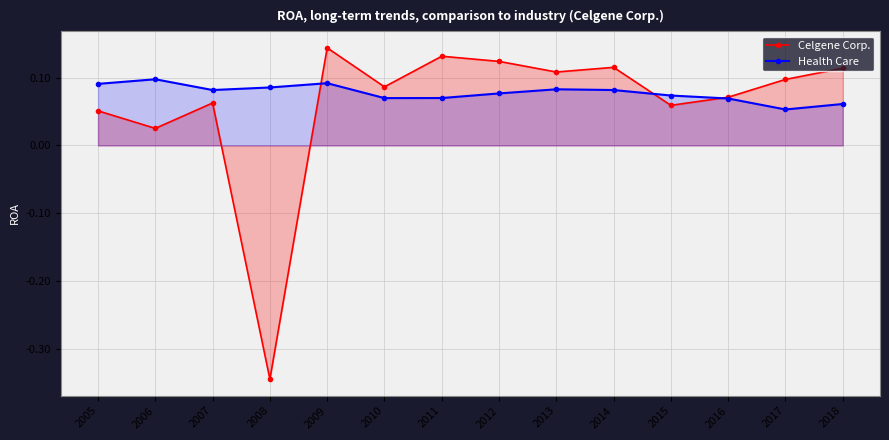

List the labels in order of Celgene Corp. value, smallest first.

2008, 2006, 2005, 2015, 2007, 2016, 2010, 2017, 2013, 2018, 2014, 2012, 2011, 2009